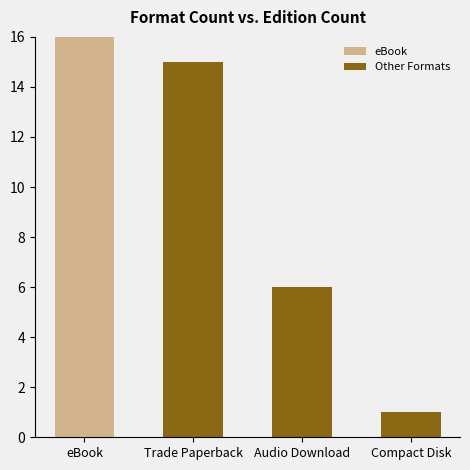

Is it true that eBook equals 0 at Compact Disk?

True